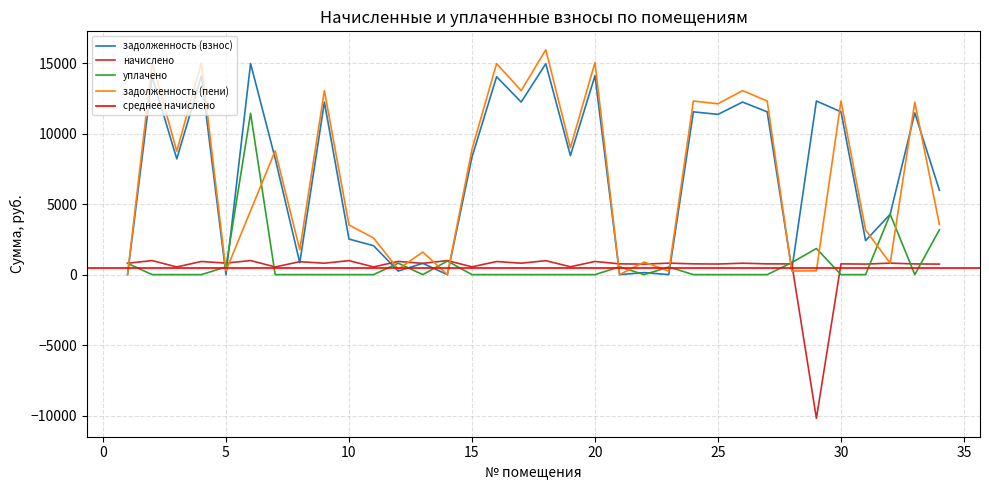

Which has a higher value, 15 or 27?

27